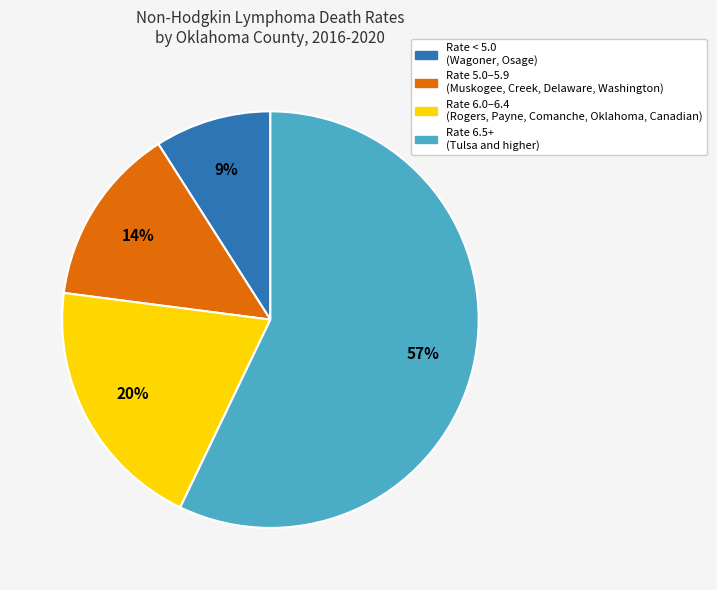

Between Rate 6.5+ (Tulsa and higher) and Rate 6.0–6.4 (Rogers, Payne, Comanche, Oklahoma, Canadian), which is larger?

Rate 6.5+ (Tulsa and higher)